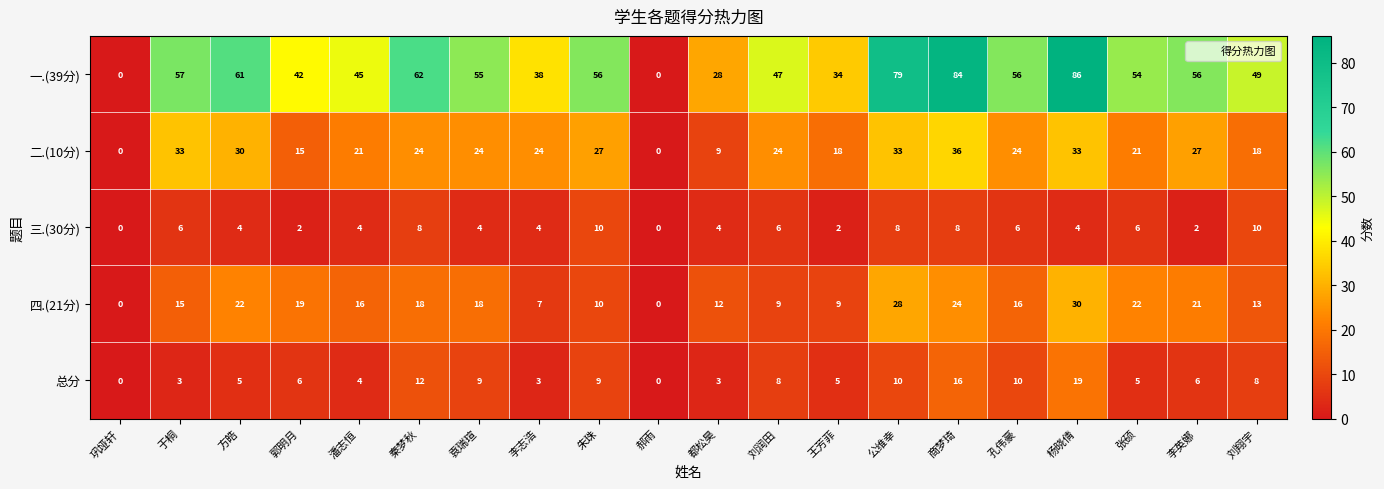

The value of 总分 at 方皓 is 5. True or false?

True